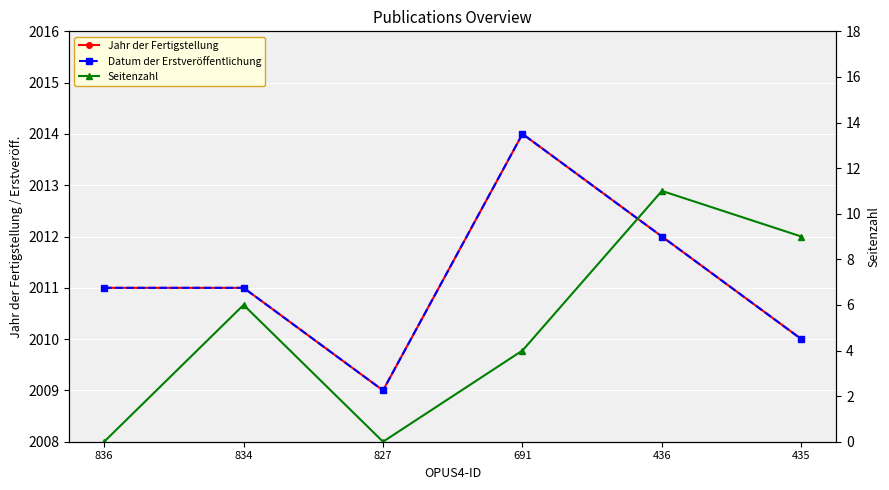

At which category does Datum der Erstveröffentlichung reach its first local peak?

691